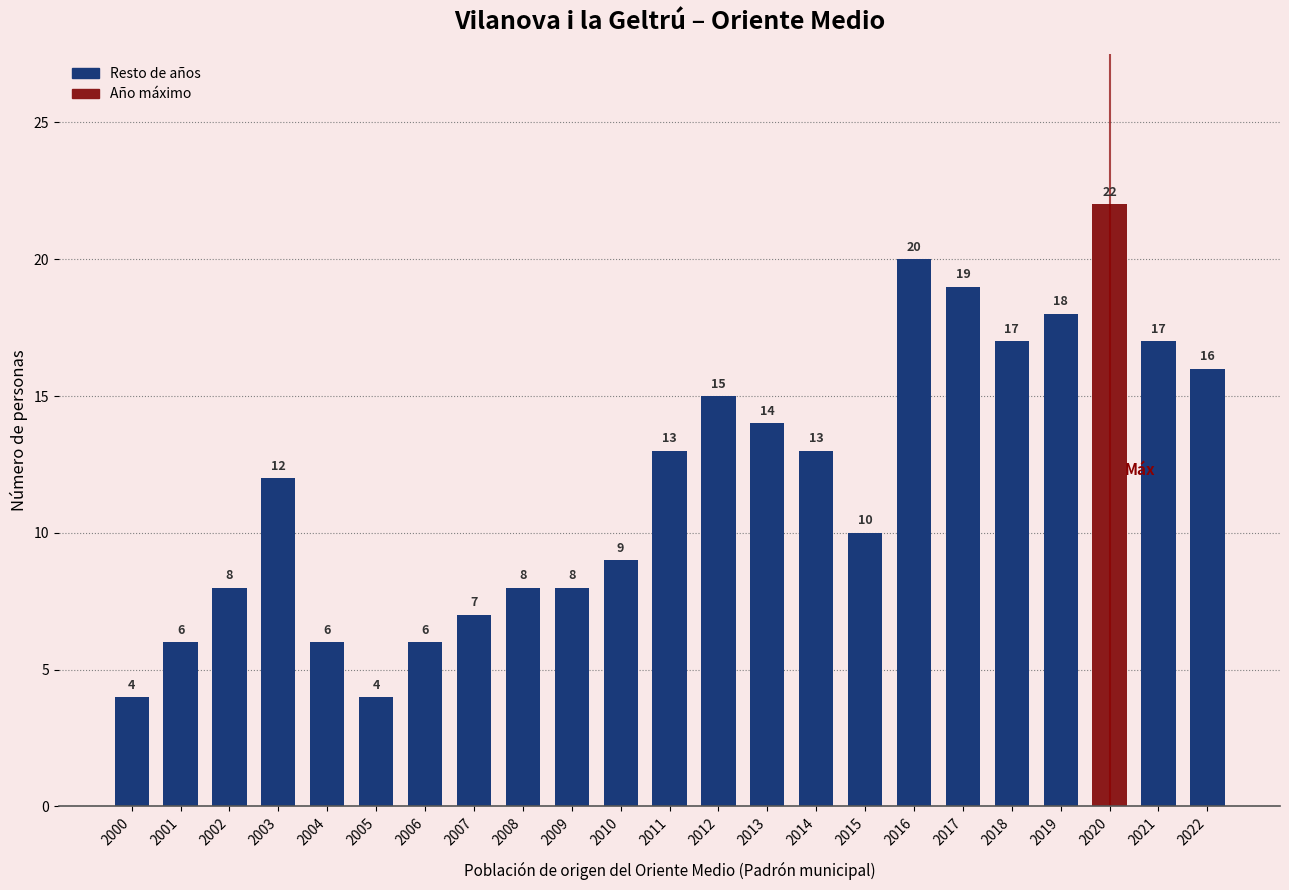

Read the value at 2005.

4